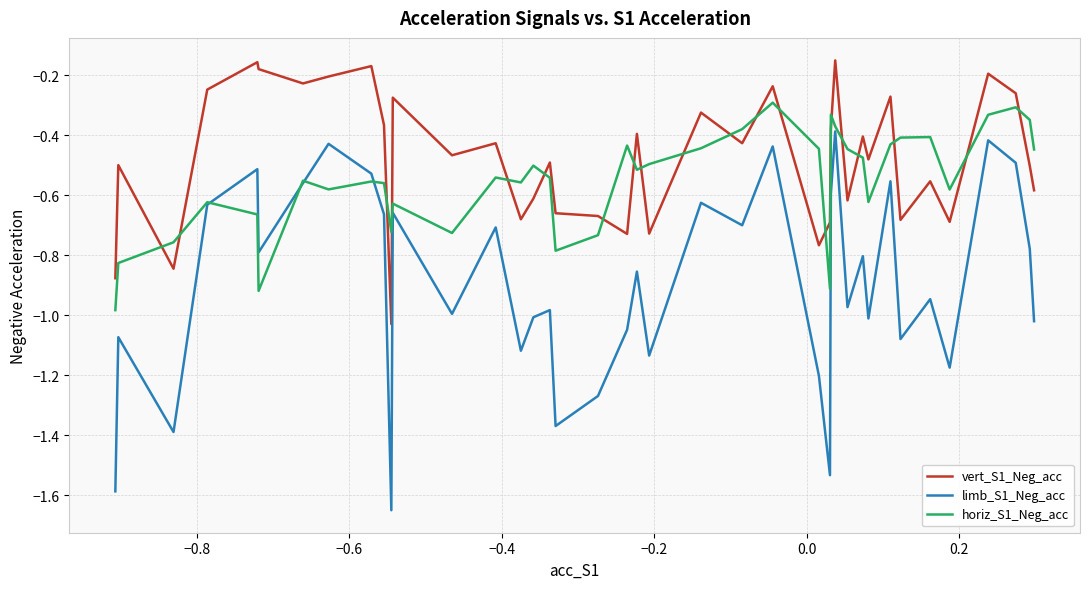

Which series has the largest total across all categories?

vert_S1_Neg_acc